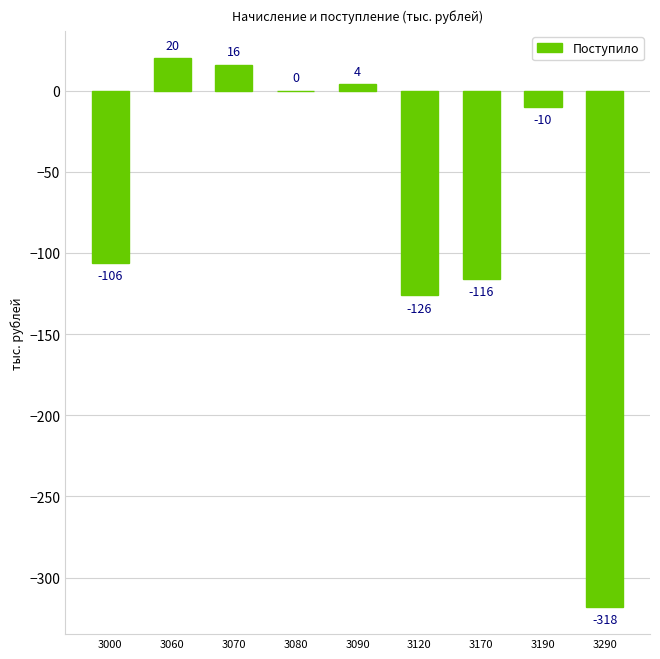

What is the sum of the values at 3060 and 3290?

-298